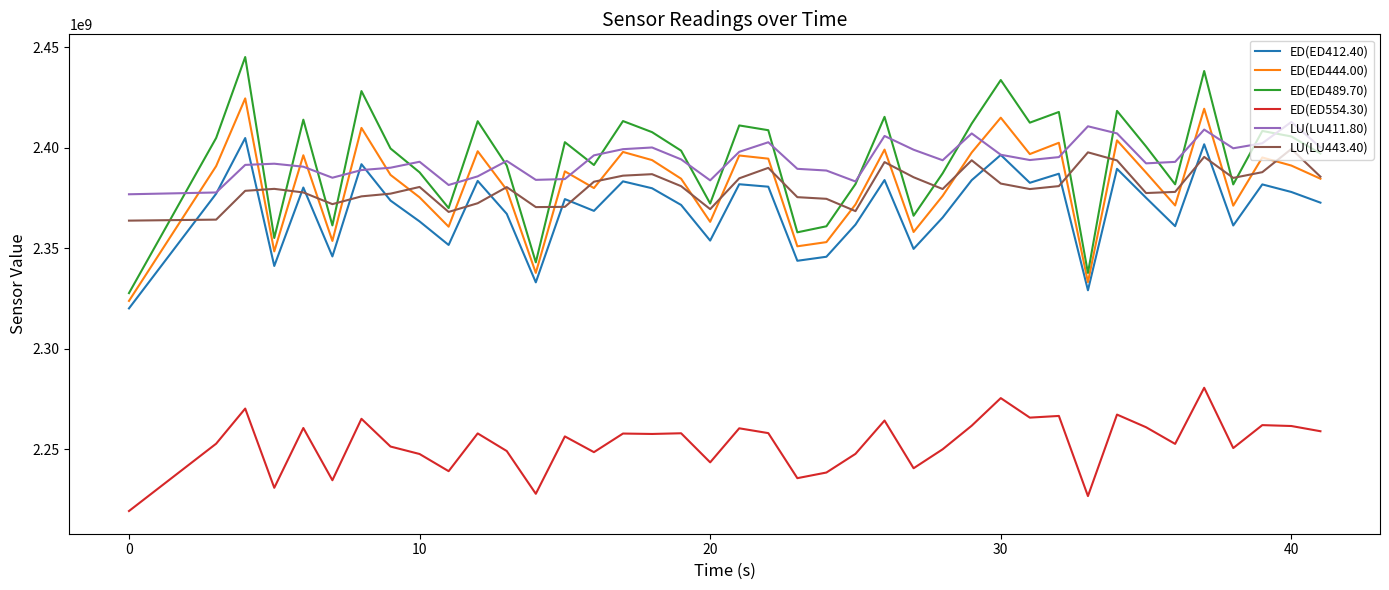

Which series has the largest range (max minus min)?

ED(ED489.70)